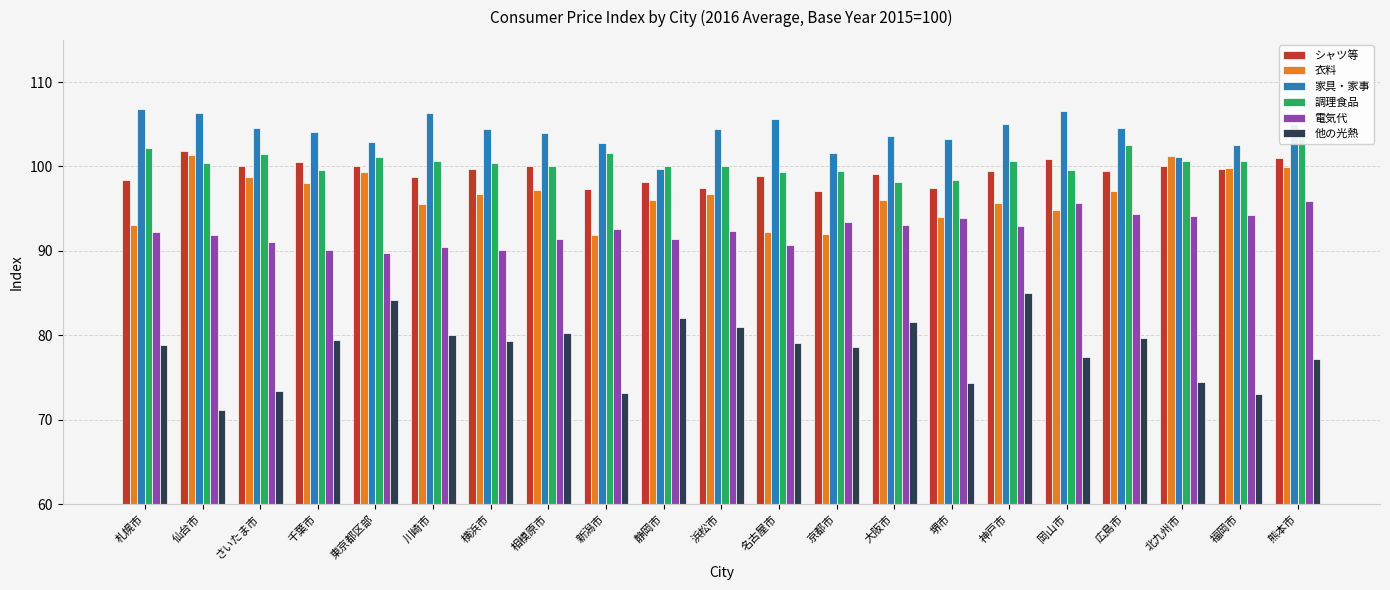

What is the sum of all シャツ等 values?

2085.2